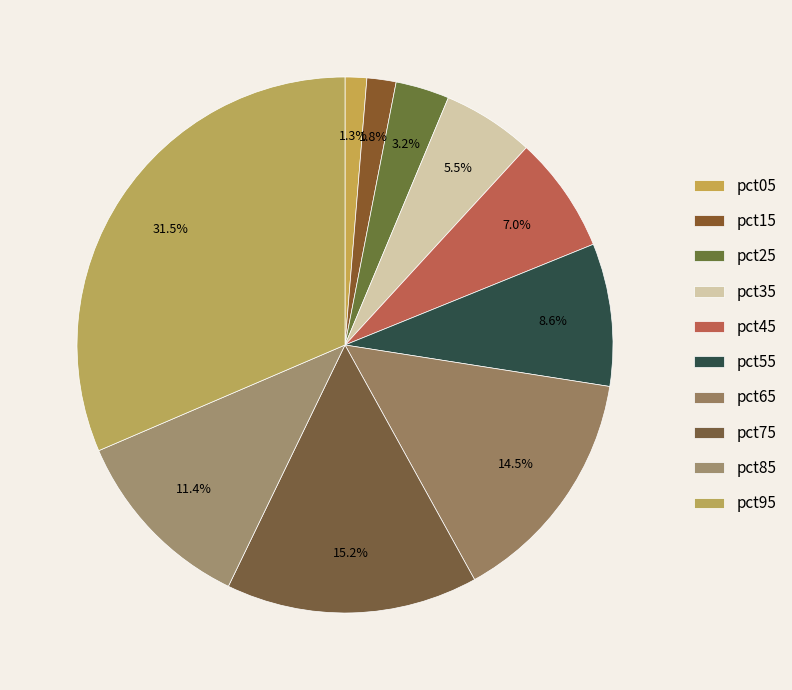

How many segments does this pie chart have?

10